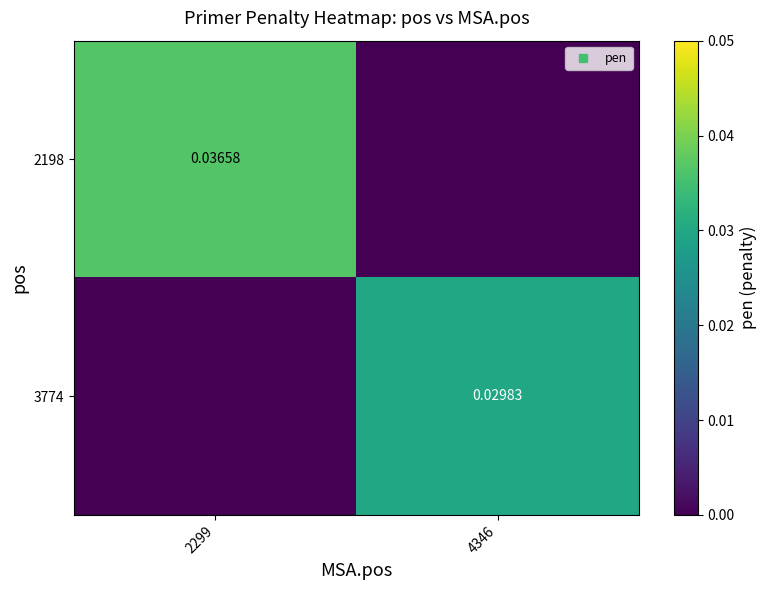

Which series changed the most between 2299 and 4346?

2198